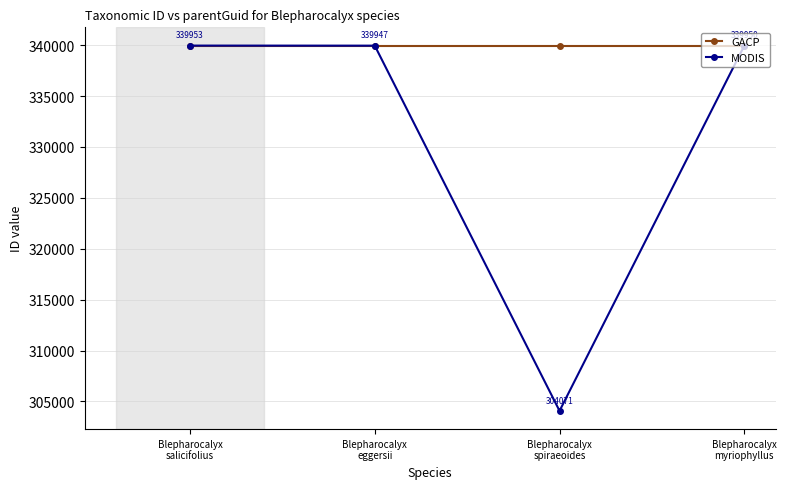

The MODIS series shows 339950 at Blepharocalyx
myriophyllus. True or false?

True